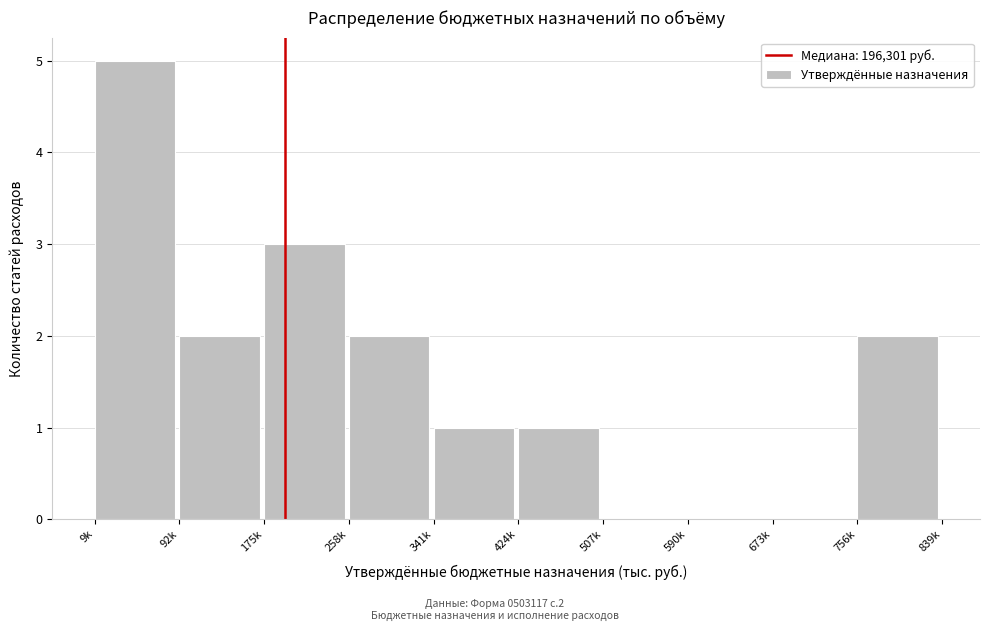

At which category does the chart reach its peak across all series?

9k